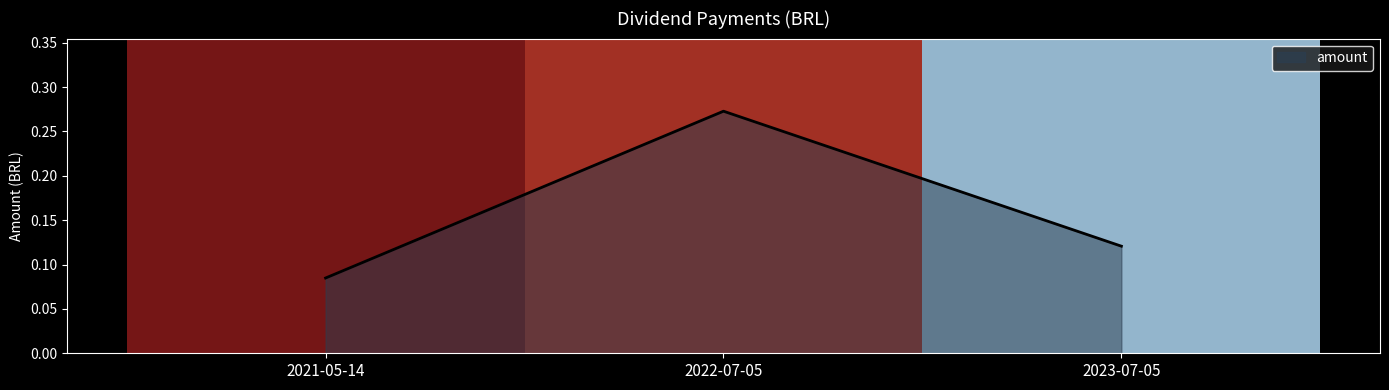

Between 2021-05-14 and 2022-07-05, which is larger?

2022-07-05